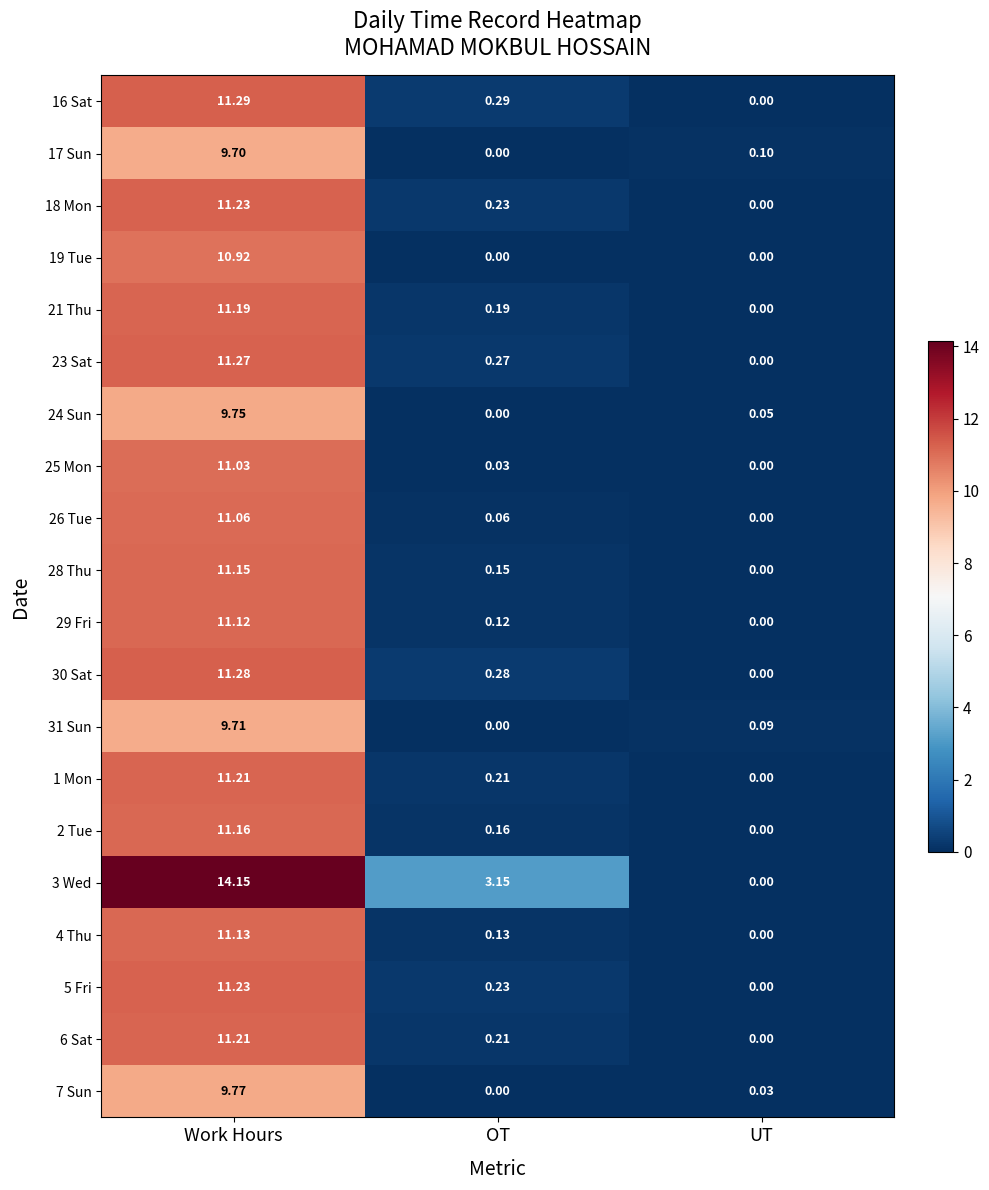

Which category has the lowest value in the 17 Sun series?

OT